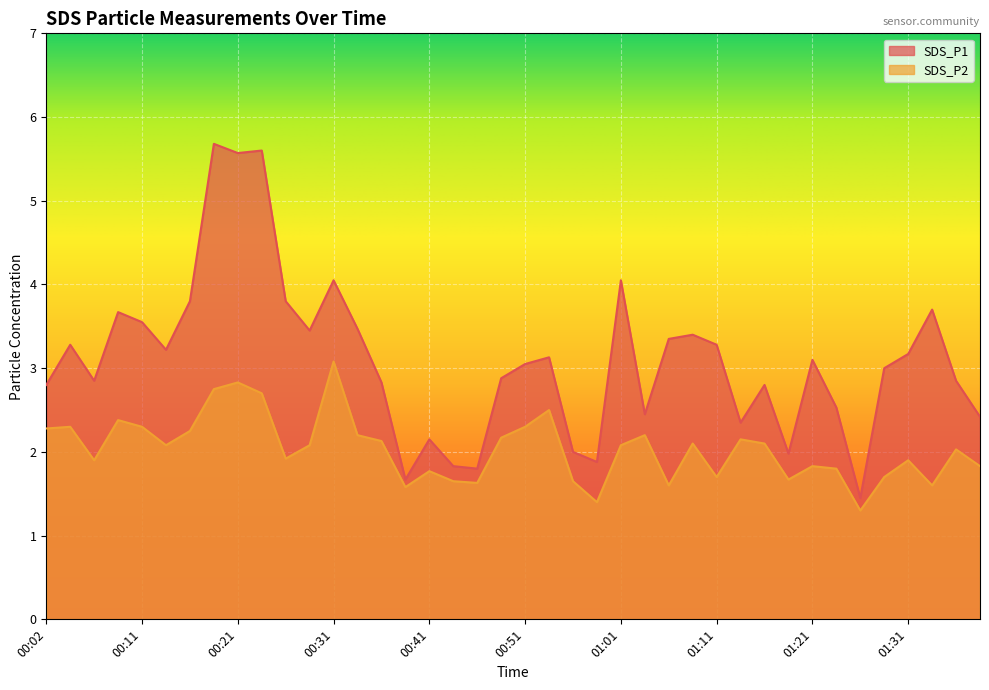

True or false: SDS_P2 and SDS_P1 cross at least once.

False